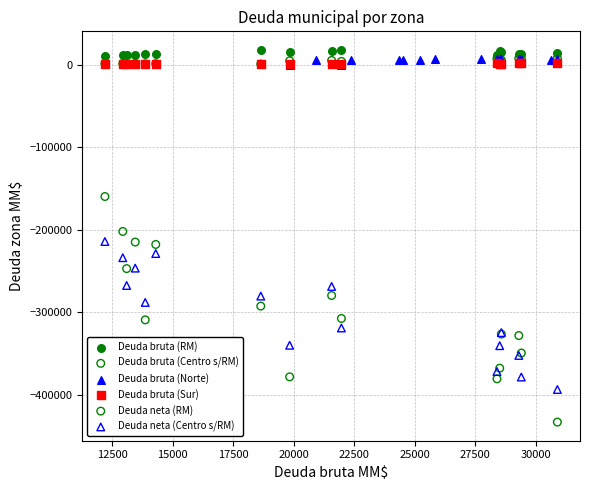

Which series contains the lowest Y value?

Deuda neta (RM)